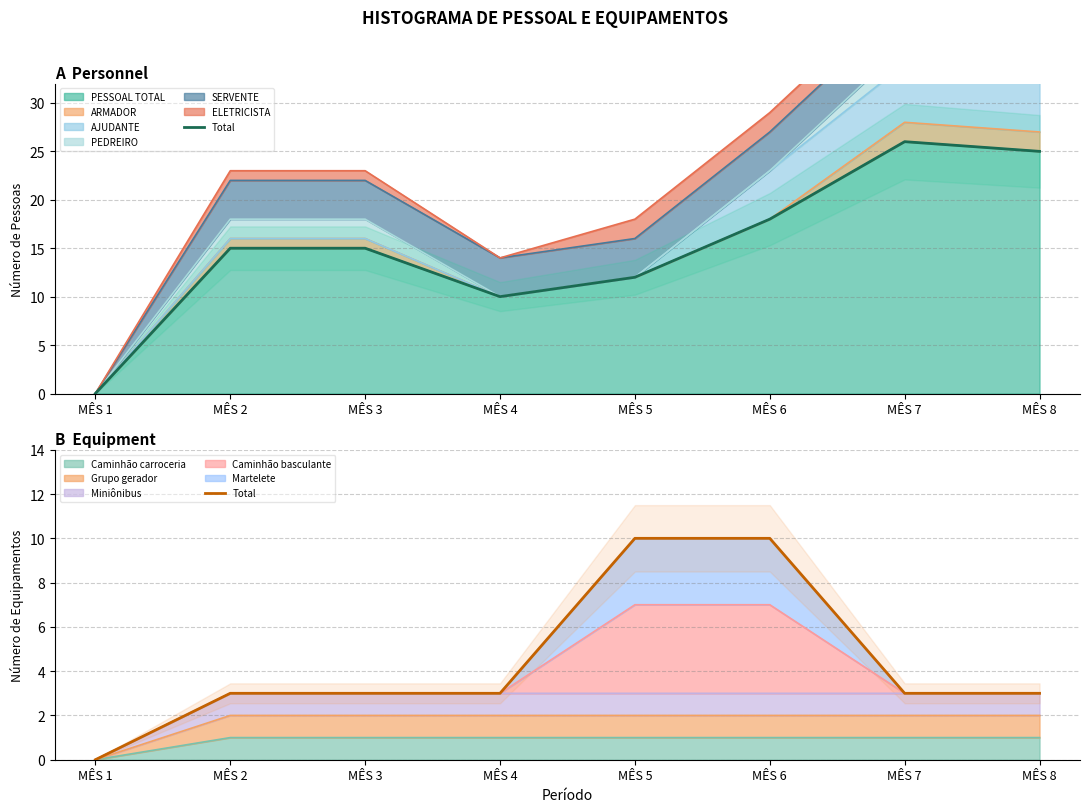

Rank the categories by value from lowest to highest.

MÊS 1, MÊS 2, MÊS 3, MÊS 4, MÊS 7, MÊS 8, MÊS 5, MÊS 6